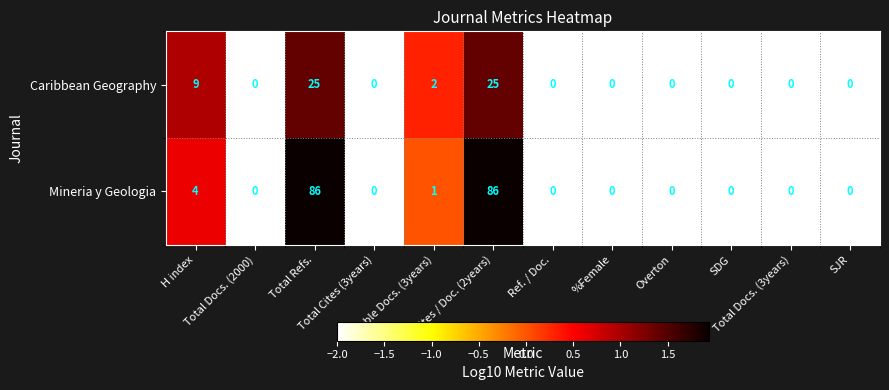

Rank the series by their maximum value, from highest to lowest.

Mineria y Geologia, Caribbean Geography